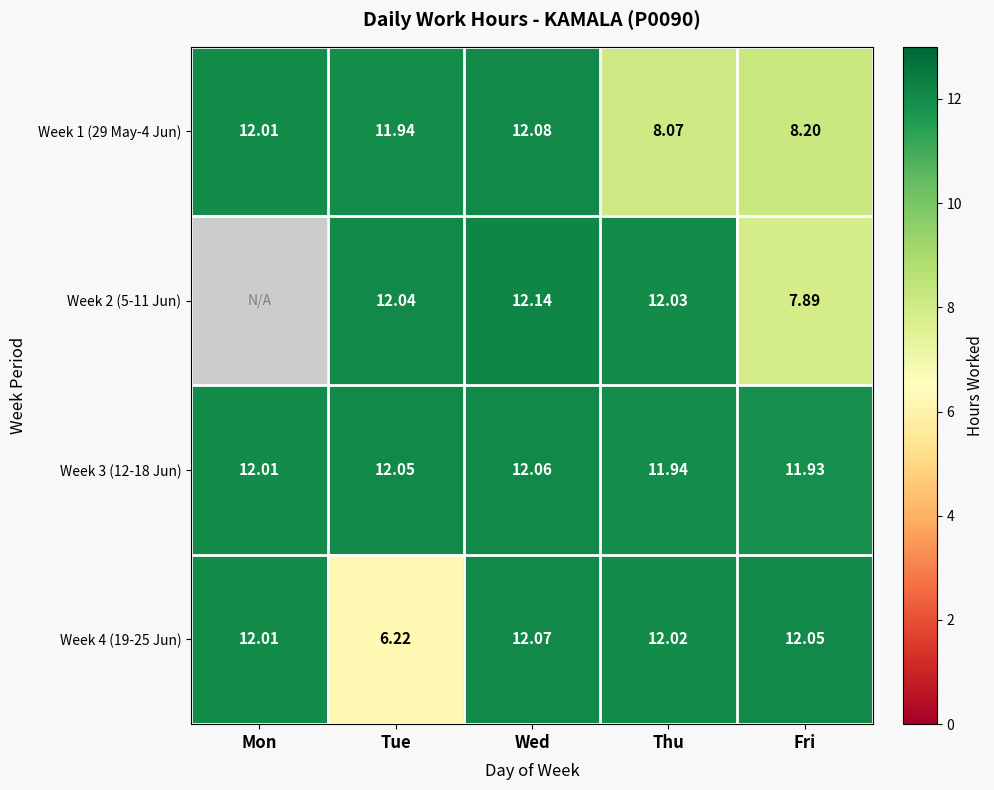

At which label does Week 1 (29 May-4 Jun) reach its peak?

Wed